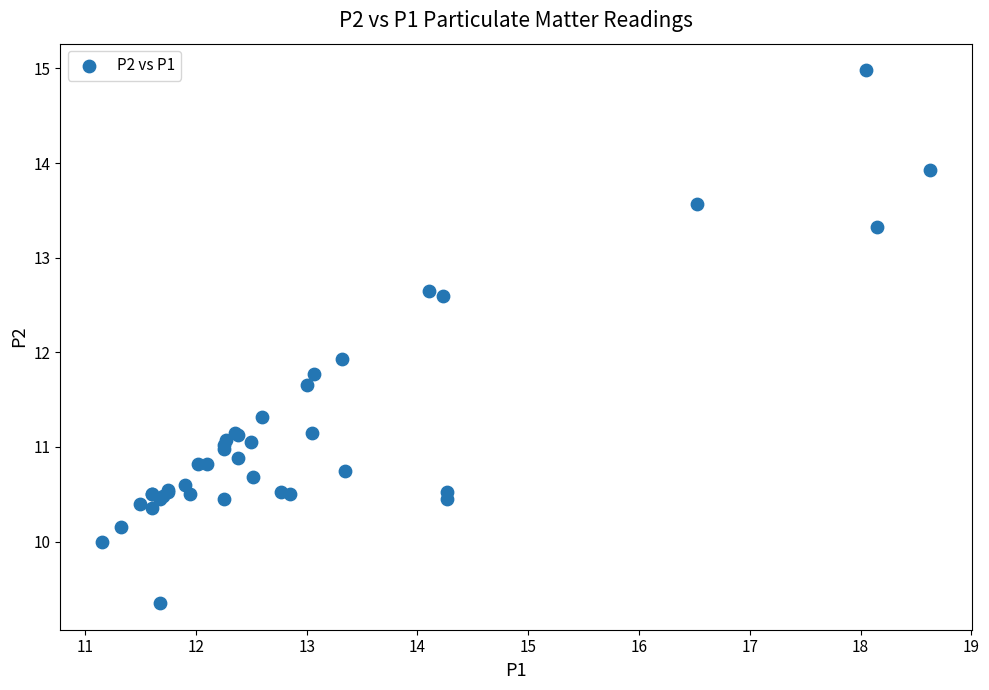

What Y value in the scatter plot is closest to 12?

11.9